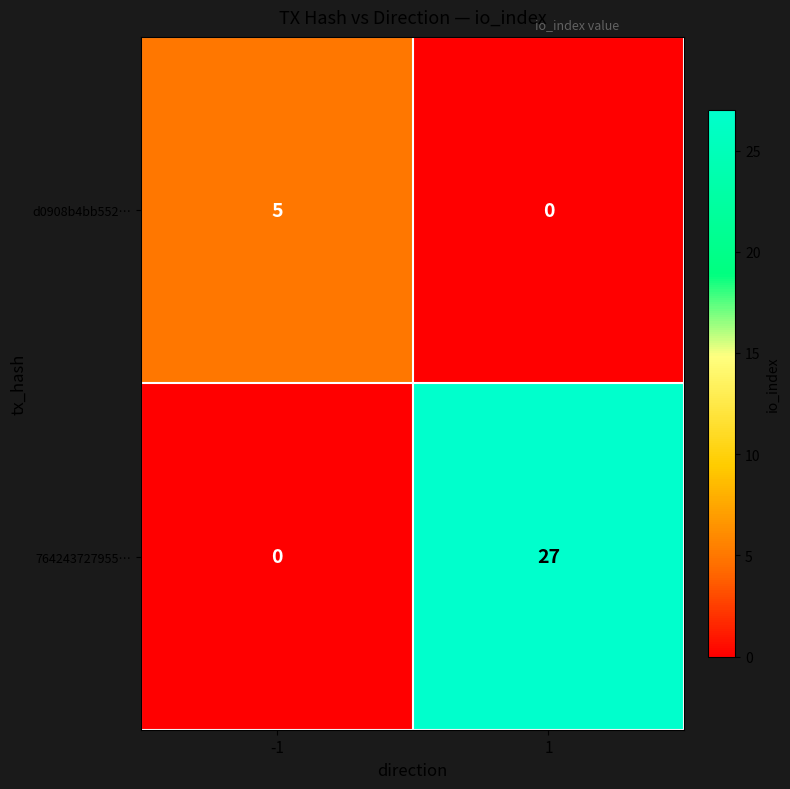

The value of d0908b4bb552… at -1 is 7. True or false?

False